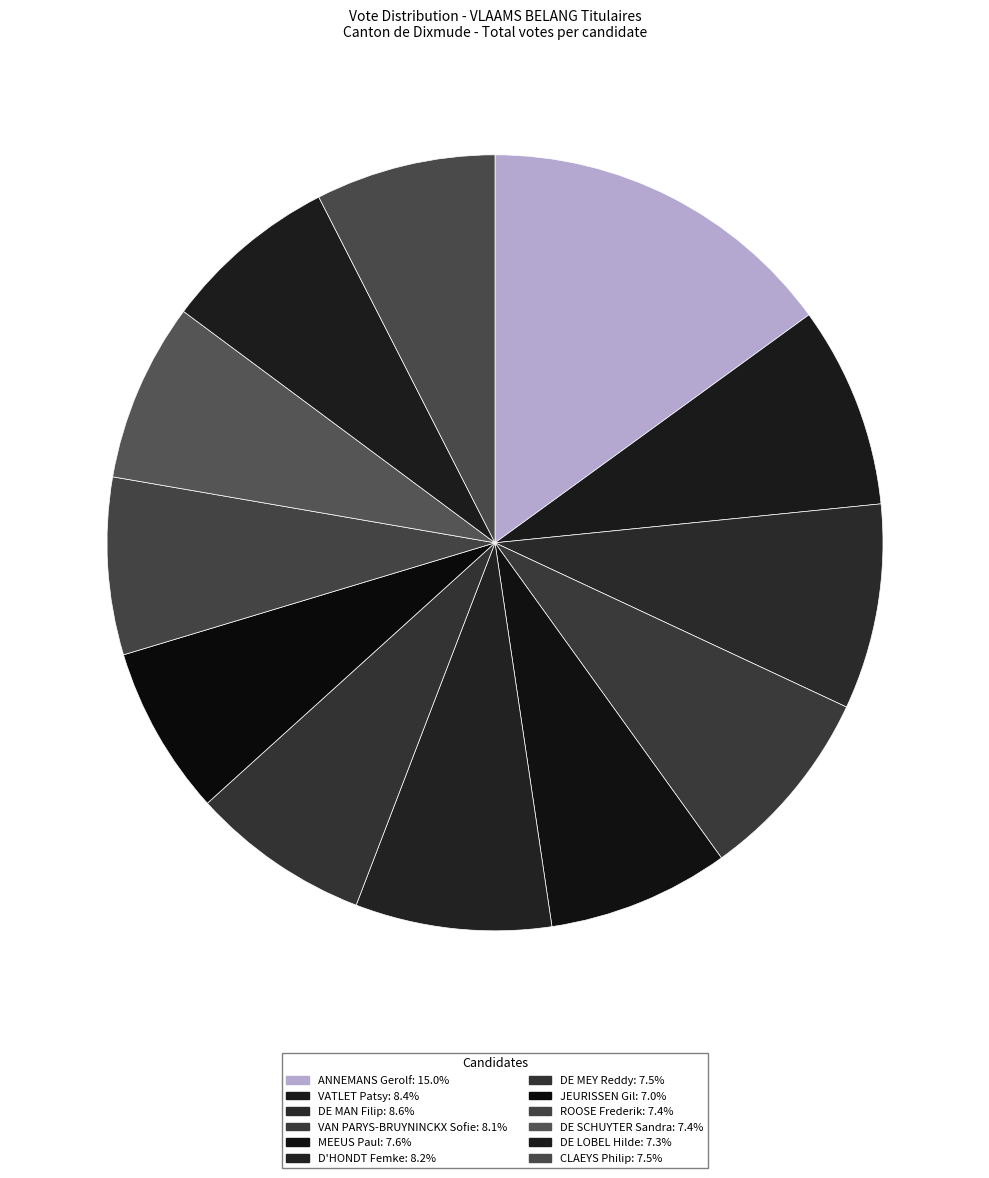

What is the change in value from VAN PARYS-BRUYNINCKX Sofie to ROOSE Frederik?

-82